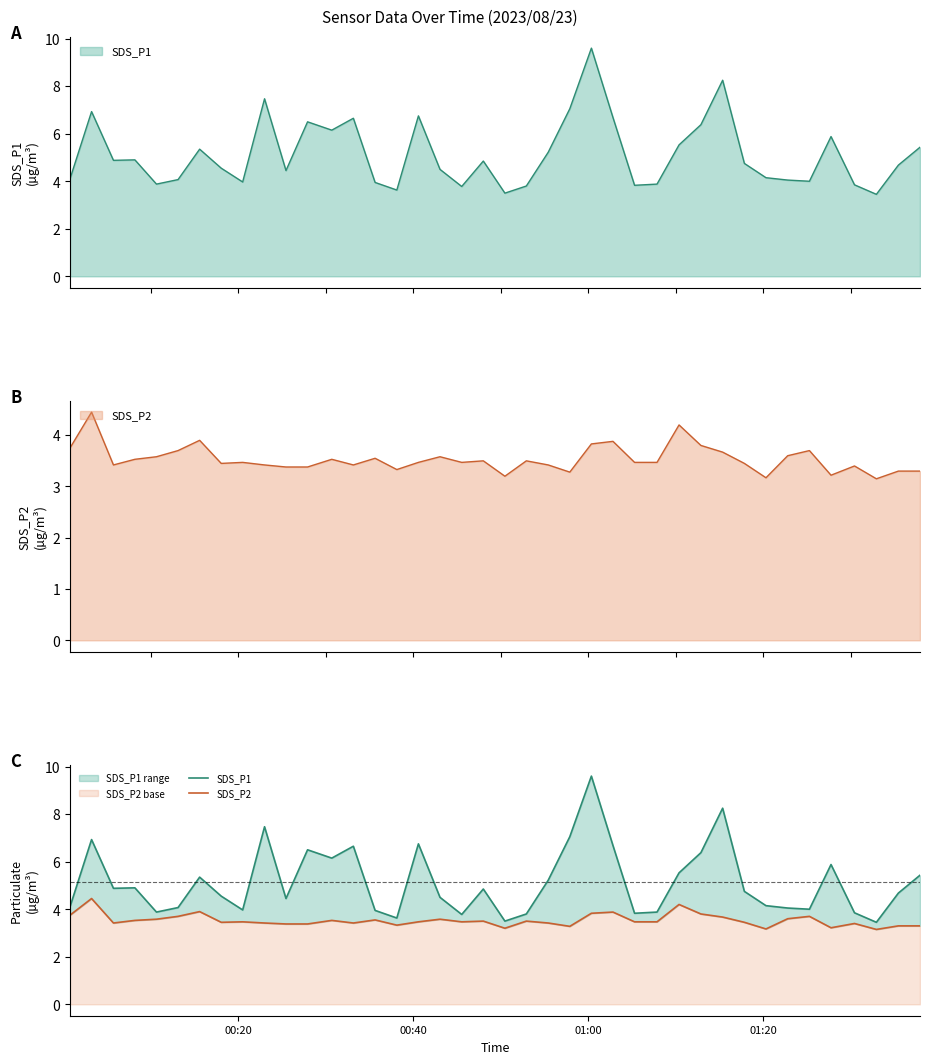

The SDS_P1 series shows 2.2 at 39. True or false?

False